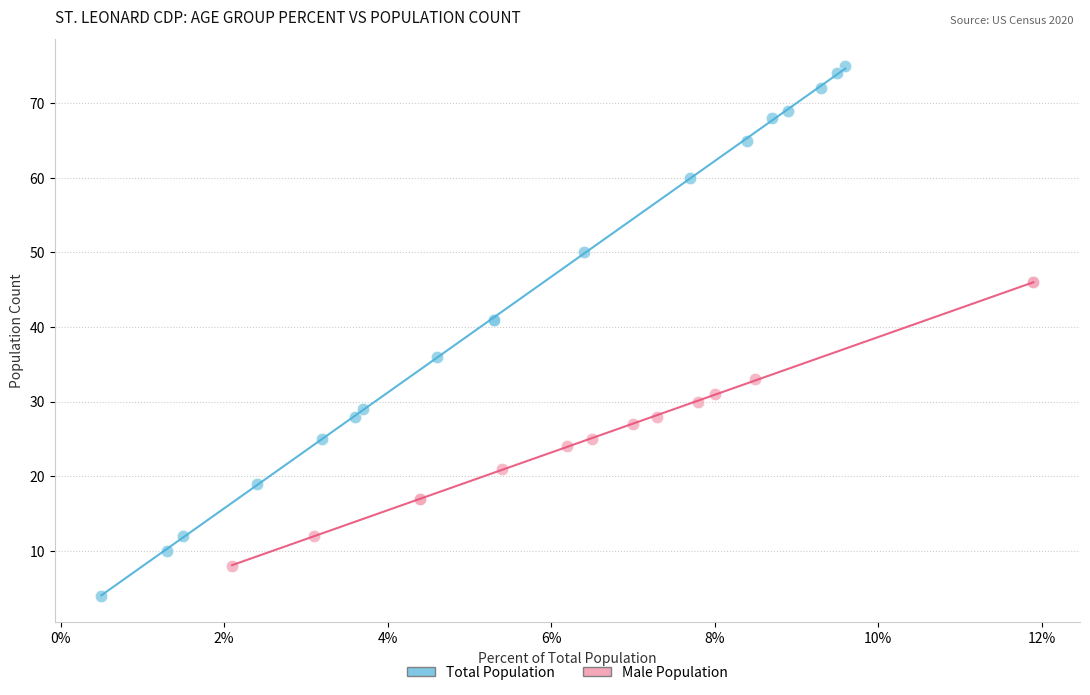

Which series reaches the maximum Y coordinate?

Total Population